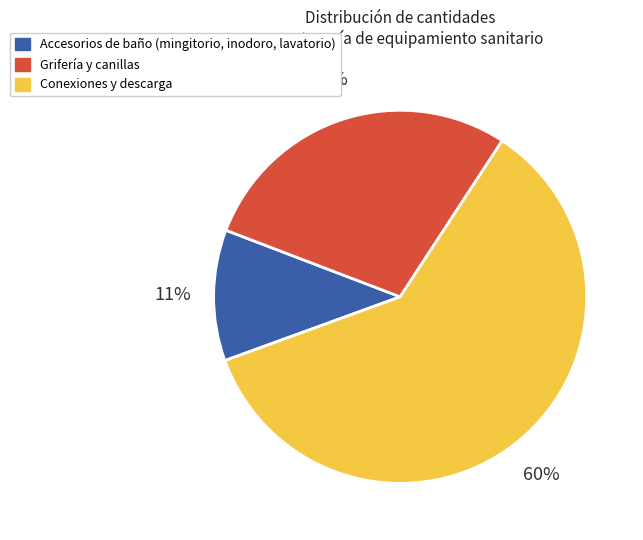

Is there any slice that represents more than half of the pie?

Yes